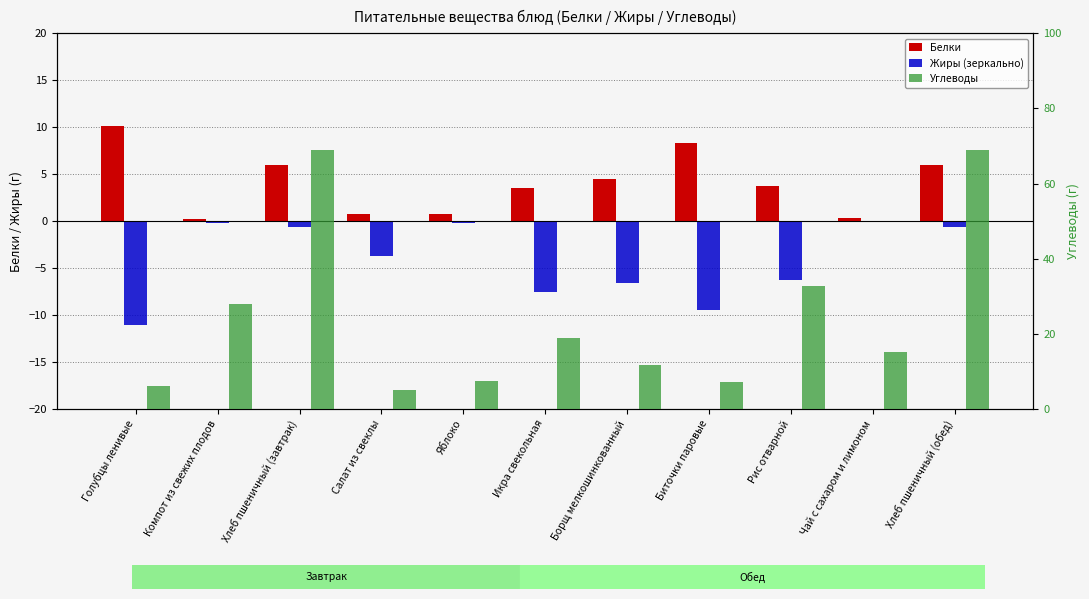

Which series has the widest spread of values?

Углеводы